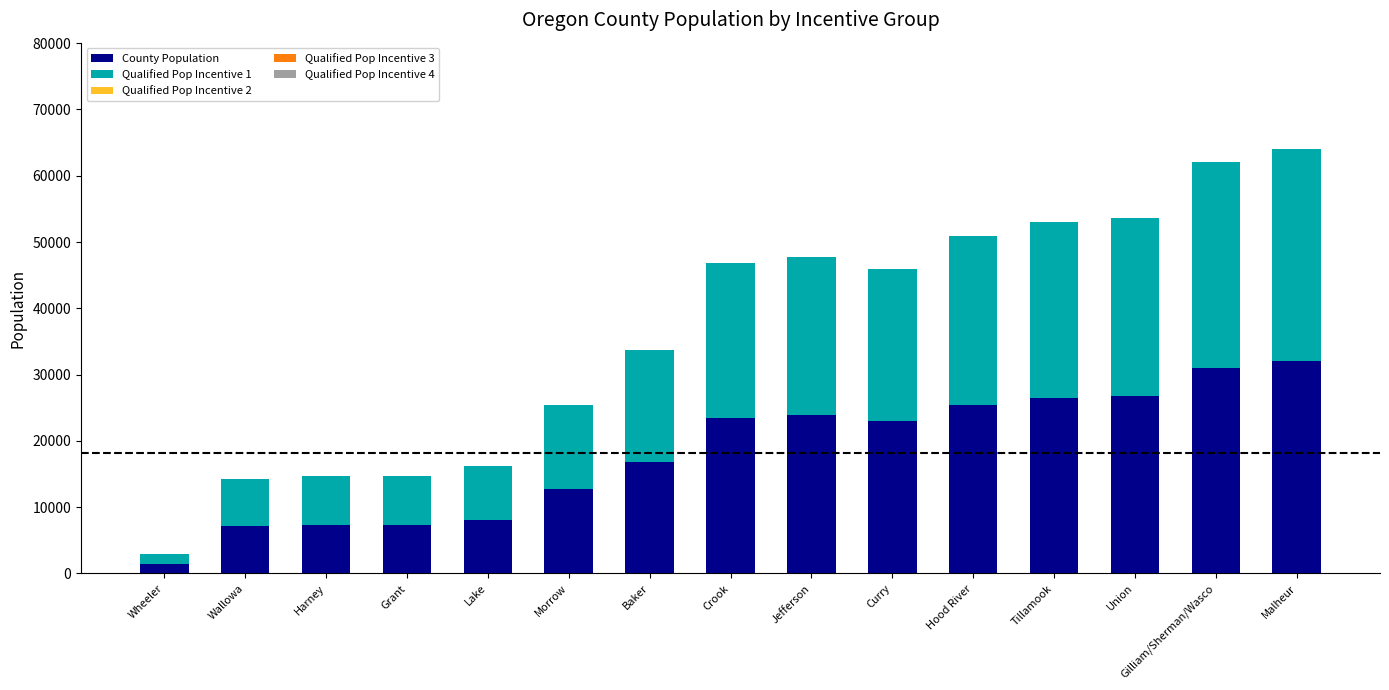

What is the difference between the maximum and minimum values in the County Population series?

30590